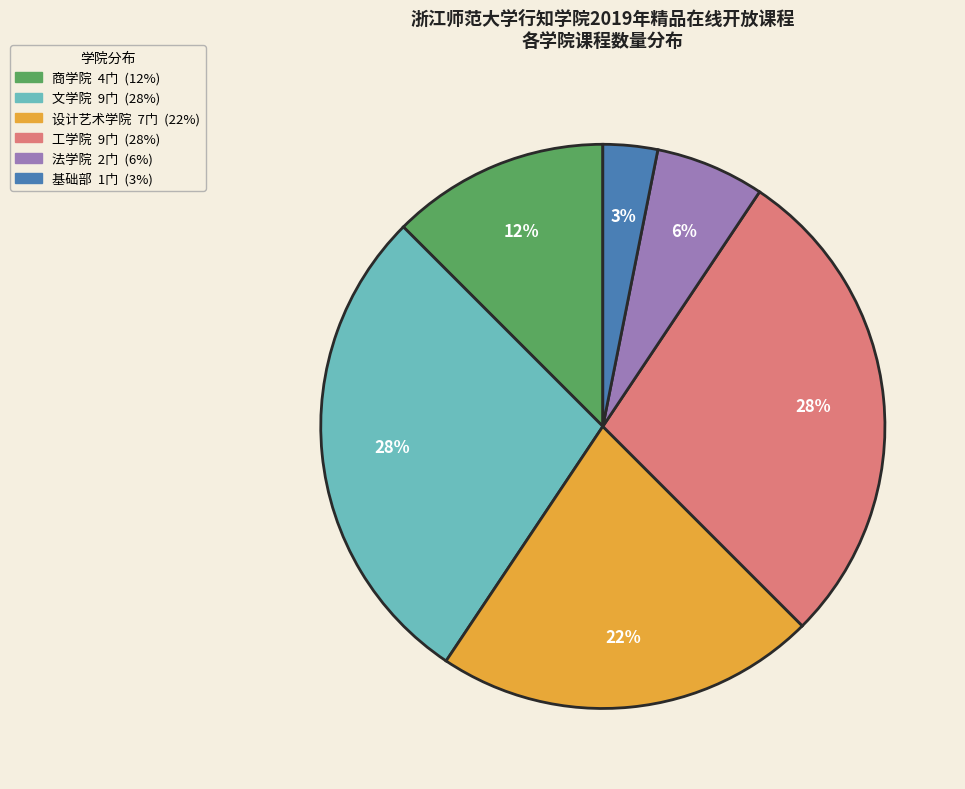

Between 工学院 and 基础部, which is larger?

工学院